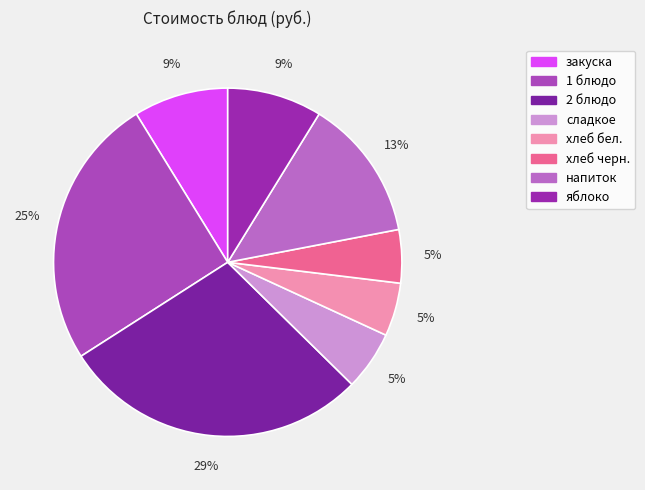

Rank the categories by value from lowest to highest.

хлеб бел., хлеб черн., сладкое, закуска, яблоко, напиток, 1 блюдо, 2 блюдо